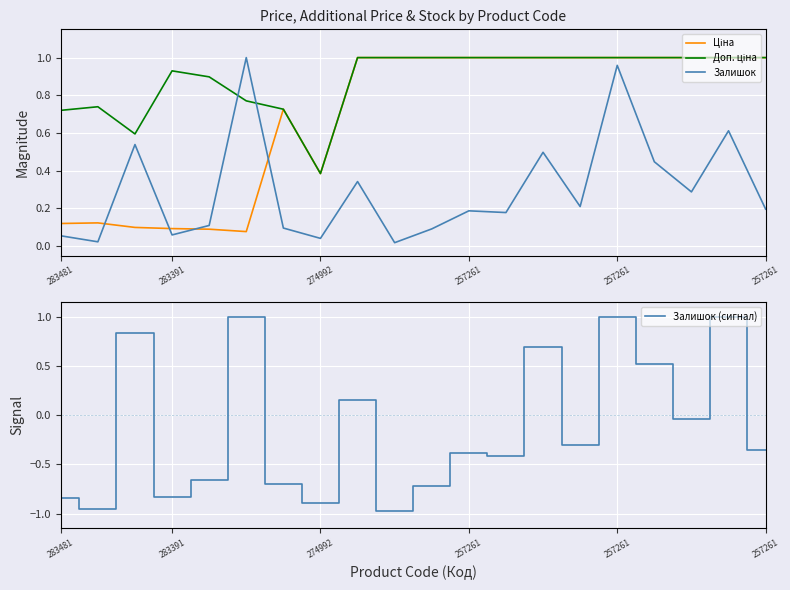

How many intersections are there between Ціна and Залишок?

4